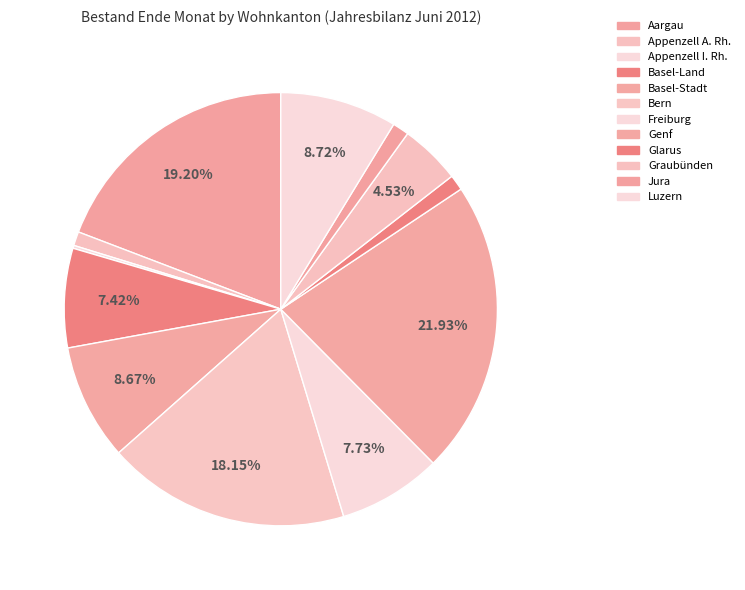

Is it true that Bern is 18% of the pie?

True